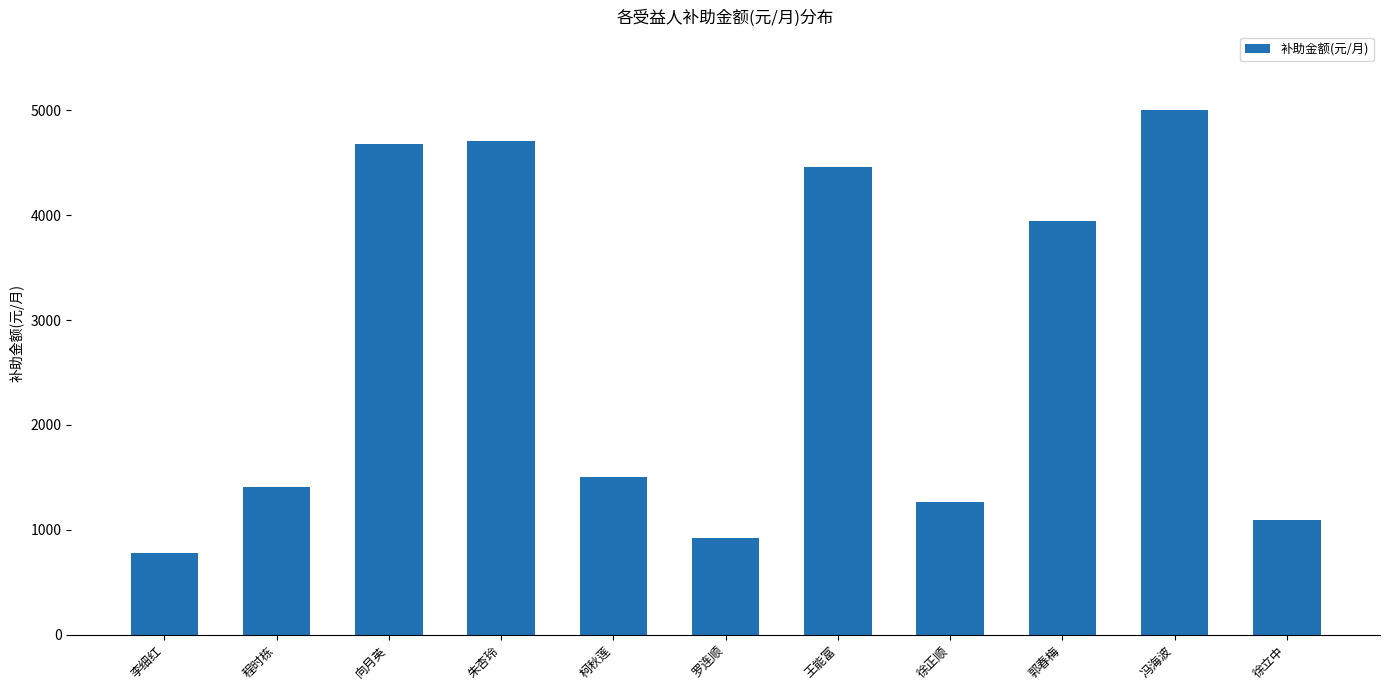

What position from the right is 徐立中?

1